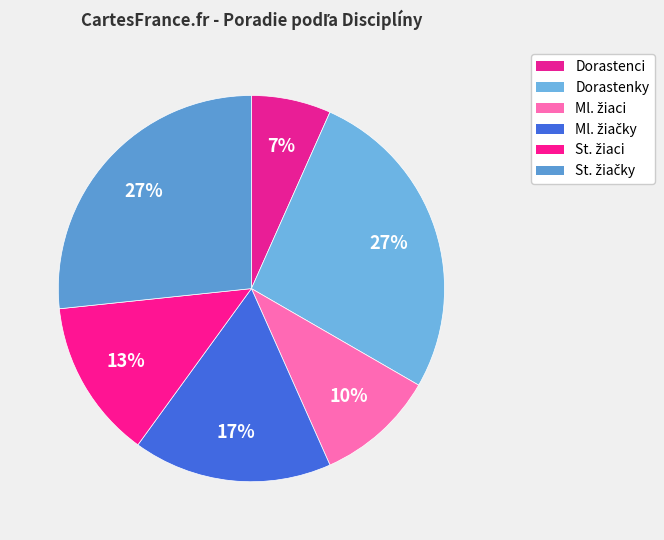

How many segments does this pie chart have?

6